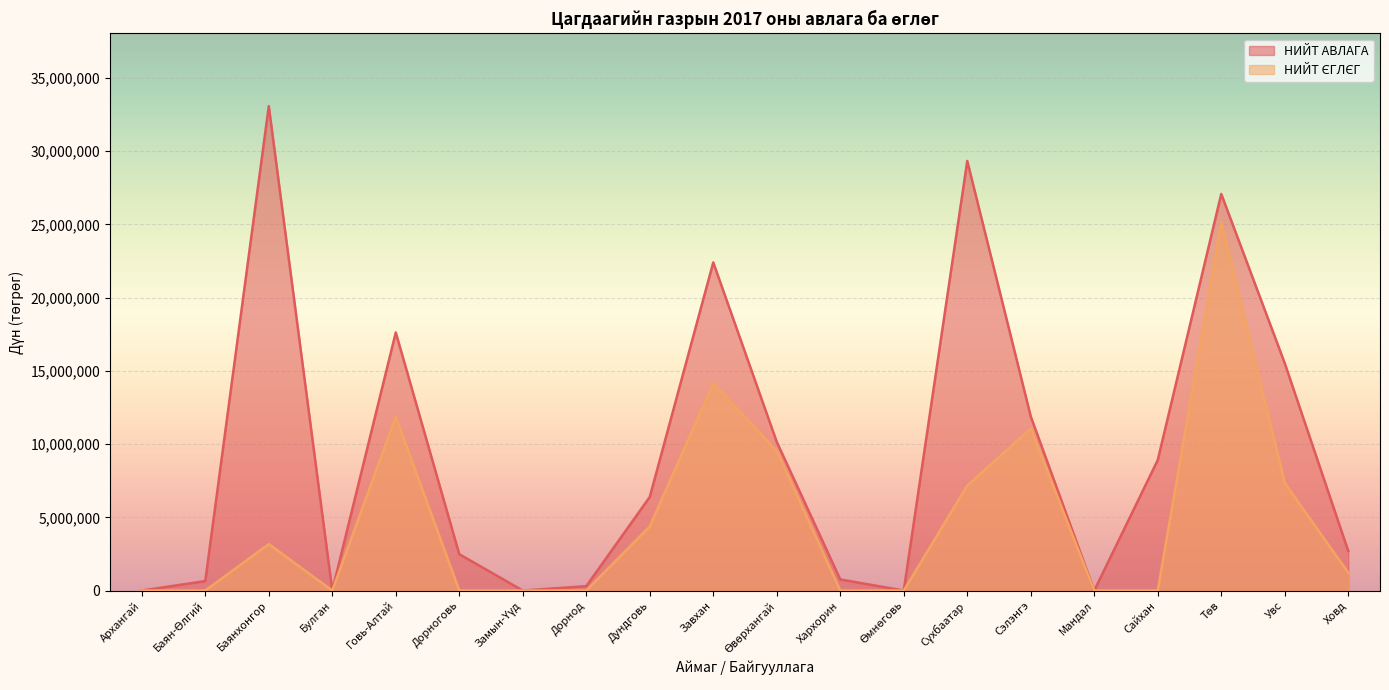

What is the label of the 2nd point from the right?

Увс